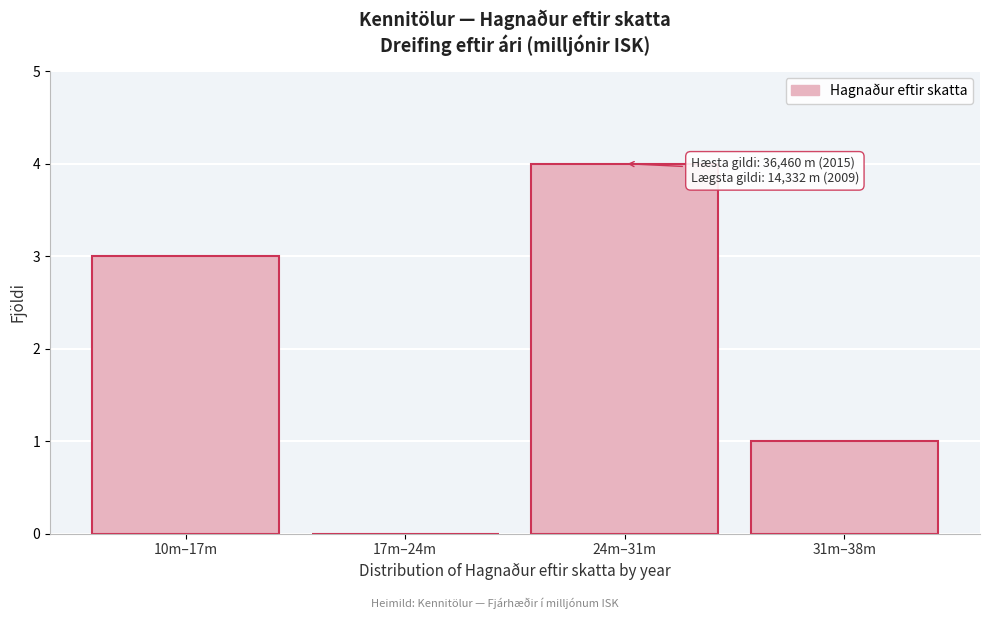

Reading left to right, transcribe all the data shown in this chart.

10m–17m=3	17m–24m=0	24m–31m=4	31m–38m=1